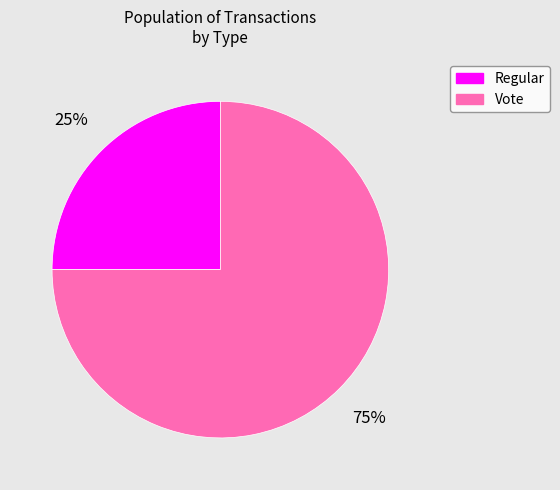

What is the largest slice in the pie chart?

Vote